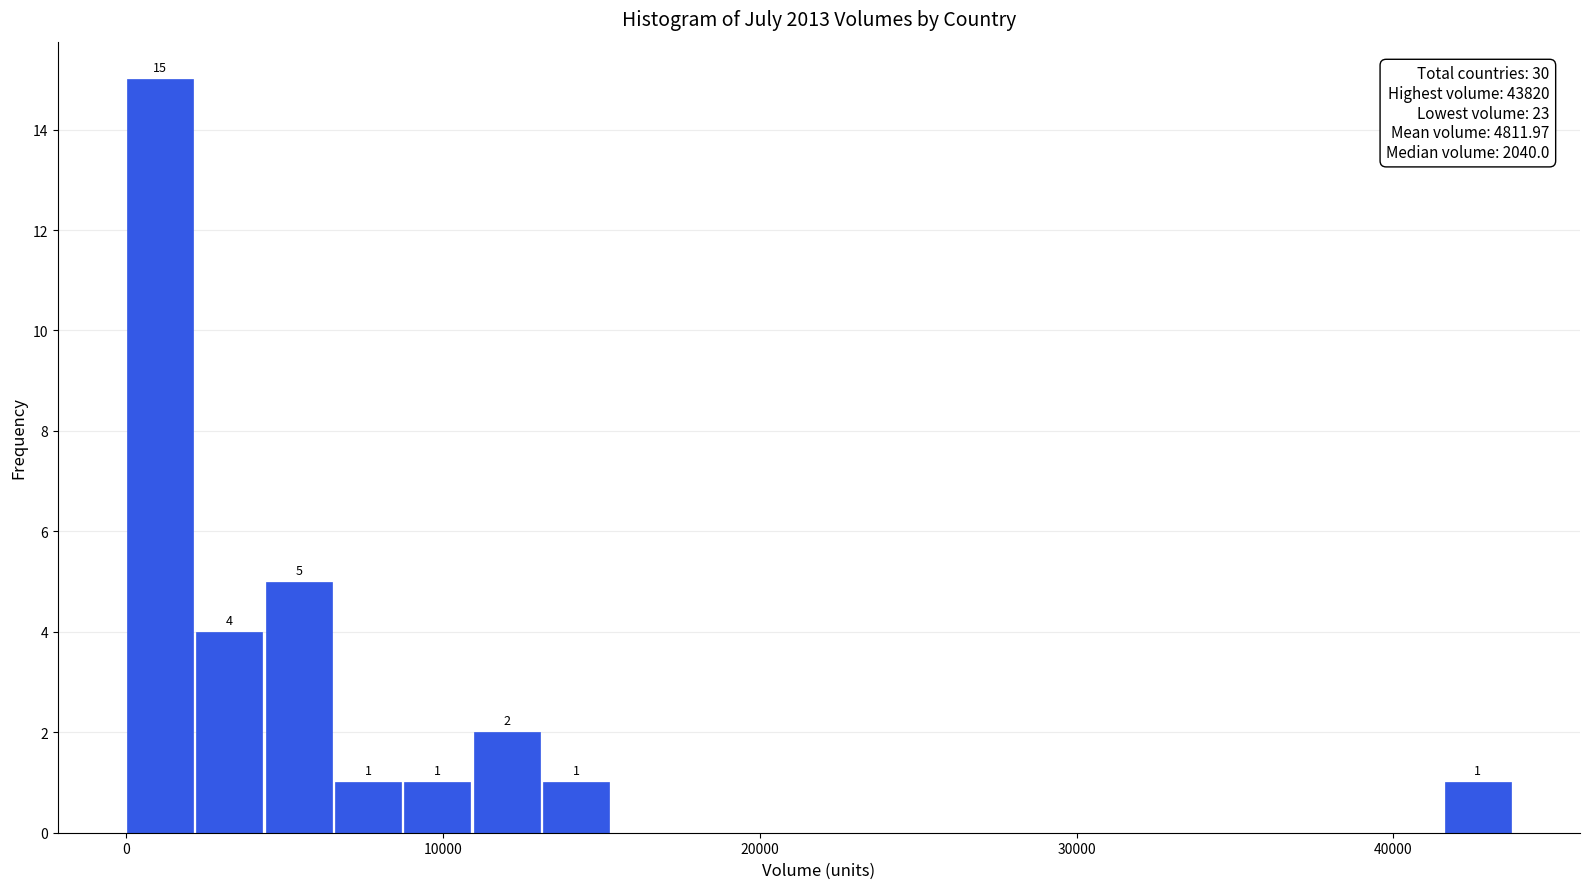

Read against the x-axis, roughly where is the centre of the tallest bar?

1000